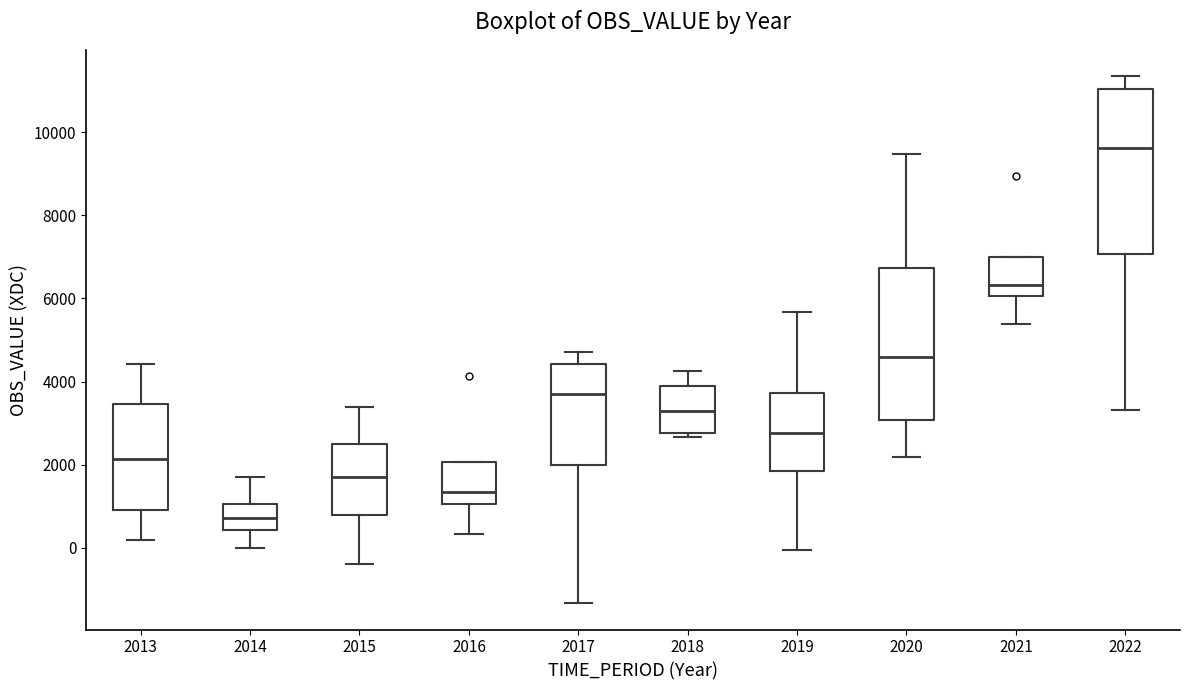

Where is the lower edge of the box at x = 2016 on the y-axis? The values are not printed on the chart, so give them approximately, as read against the axis.

1000